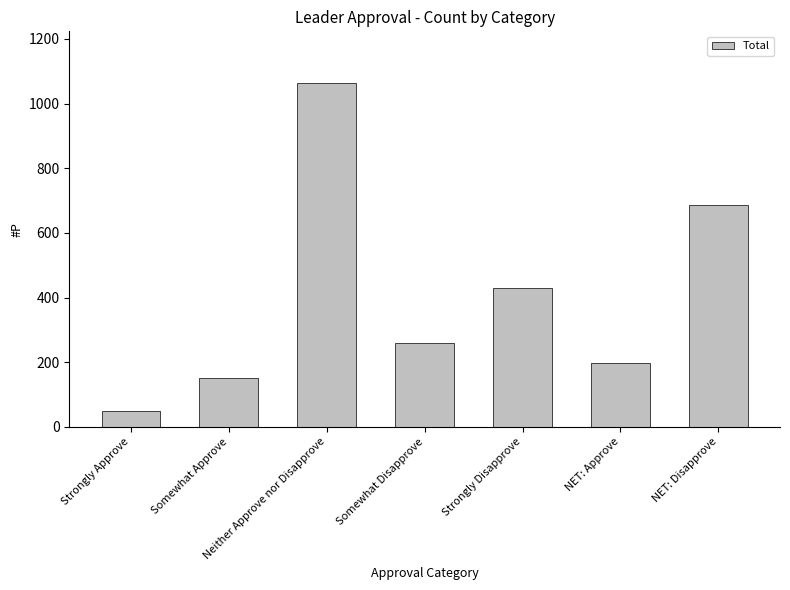

What is the value of the 3rd bar from the left?

1064